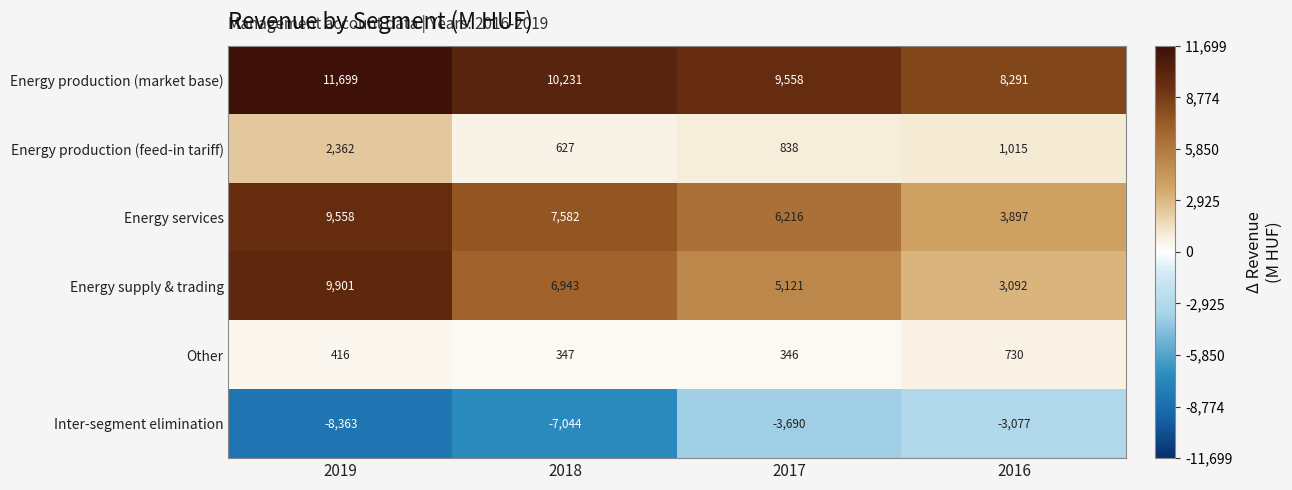

What is the spread (max minus min) of values at 2016?

11368